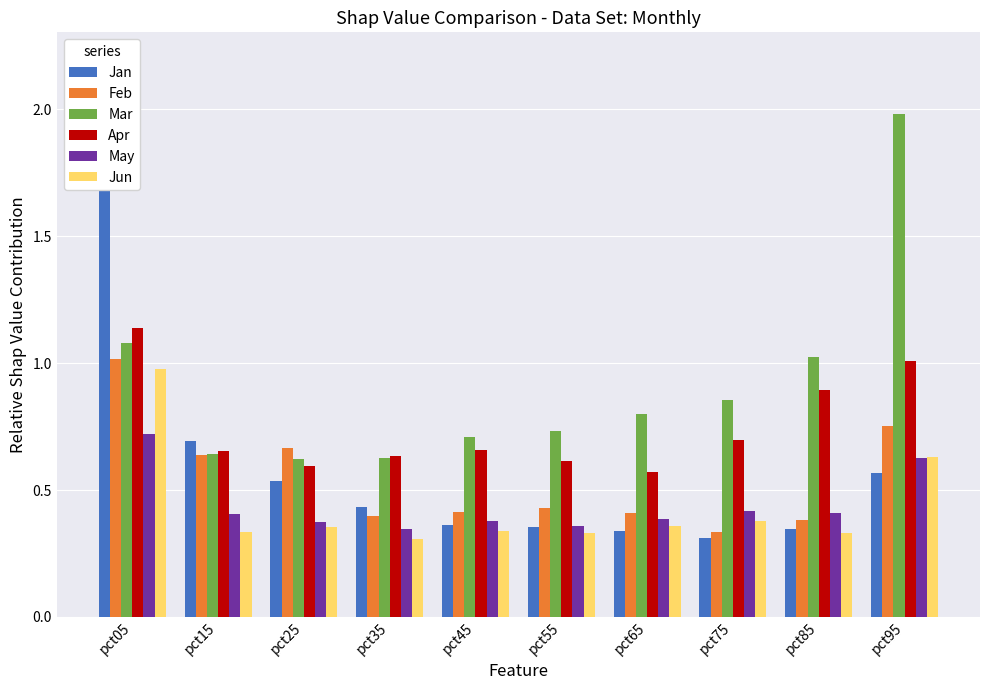

Reading left to right, transcribe all the data shown in this chart.

Jan: 2.2	0.7	0.5	0.4	0.4	0.4	0.3	0.3	0.3	0.6
Feb: 1.0	0.6	0.7	0.4	0.4	0.4	0.4	0.3	0.4	0.8
Mar: 1.1	0.6	0.6	0.6	0.7	0.7	0.8	0.9	1.0	2.0
Apr: 1.1	0.7	0.6	0.6	0.7	0.6	0.6	0.7	0.9	1.0
May: 0.7	0.4	0.4	0.3	0.4	0.4	0.4	0.4	0.4	0.6
Jun: 1.0	0.3	0.4	0.3	0.3	0.3	0.4	0.4	0.3	0.6